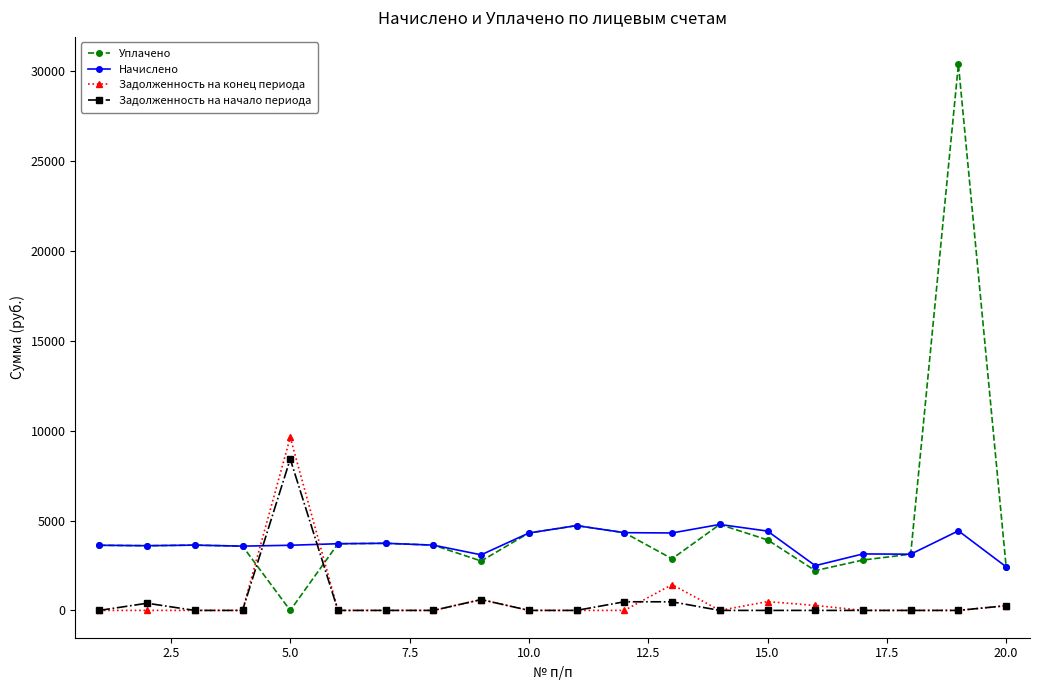

What is the value of the Начислено point at the 20th from the left?

2425.5